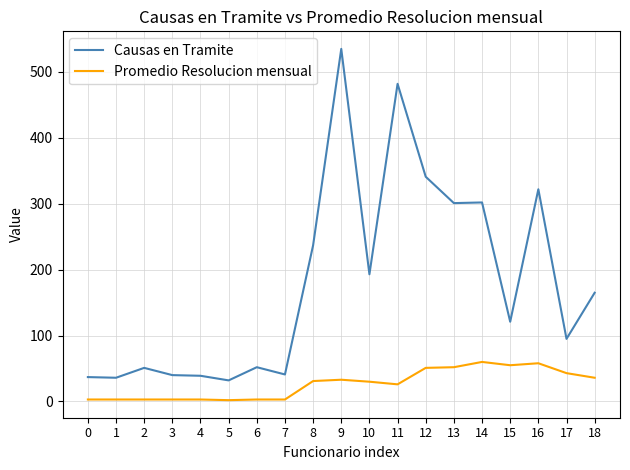

How many values in the Causas en Tramite series are below 121?

9